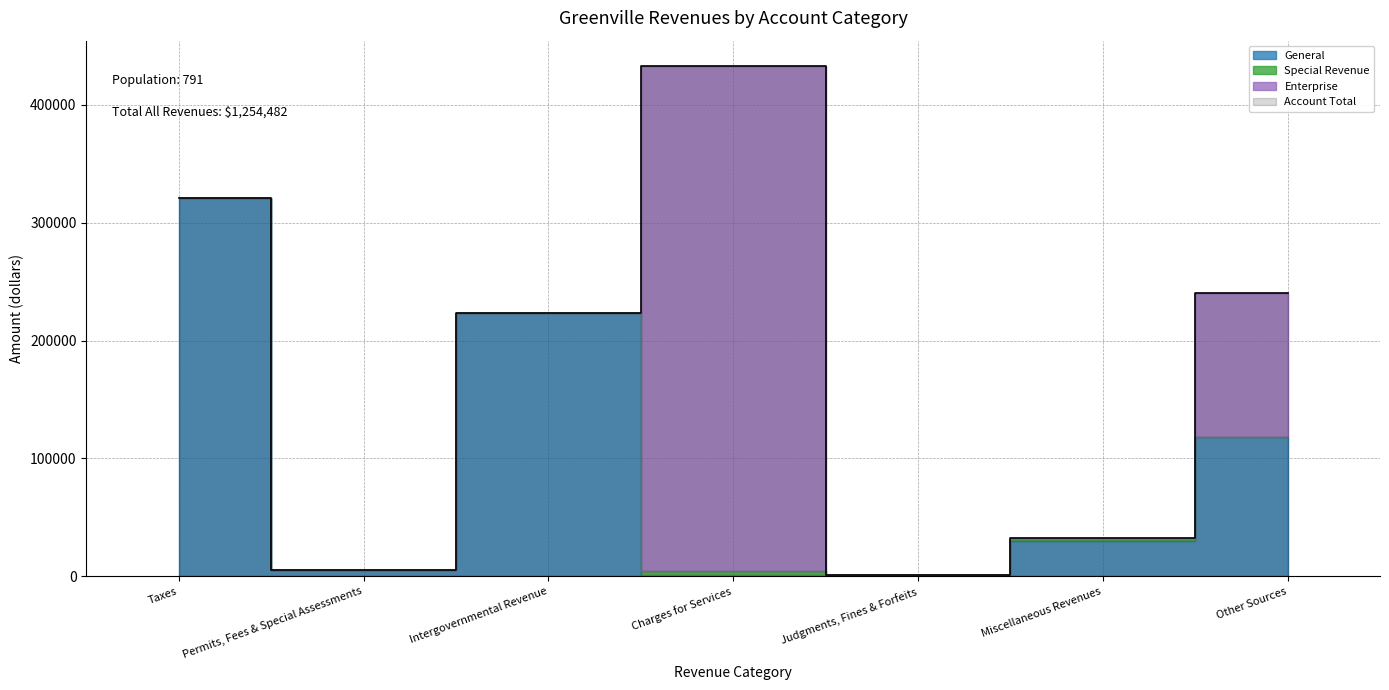

True or false: Account Total has a value of 5263 at Permits, Fees & Special Assessments.

True